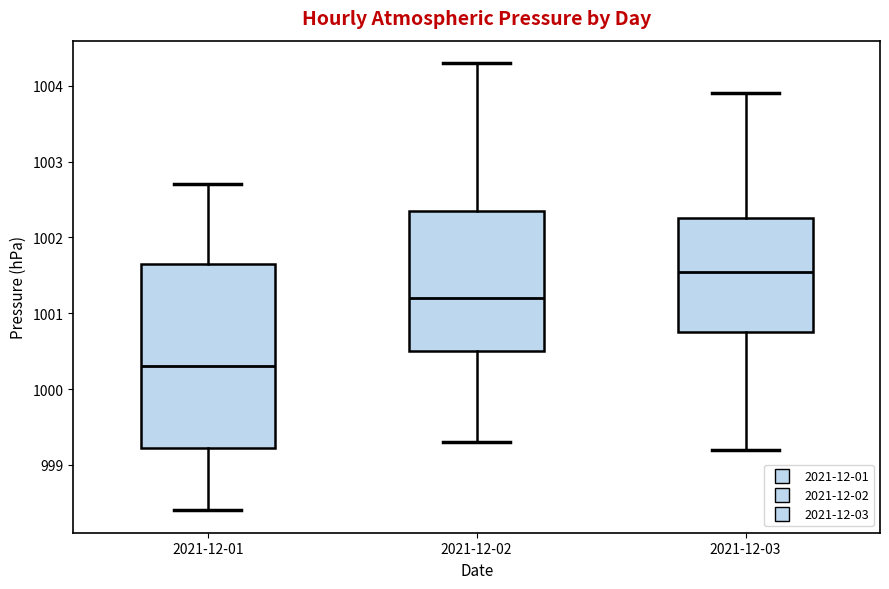

Reading left to right, transcribe this box plot: for each box, give where its median line is, the range the box spans, and where its two whiskers end, as read against the y-axis. The values are not printed on the chart, so give them approximately, as read against the axis.

2021-12-01: median 1000.3, box 999.2 to 1001.7, whiskers 998.4 to 1002.7
2021-12-02: median 1001.2, box 1000.5 to 1002.4, whiskers 999.3 to 1004.3
2021-12-03: median 1001.6, box 1000.8 to 1002.3, whiskers 999.2 to 1003.9